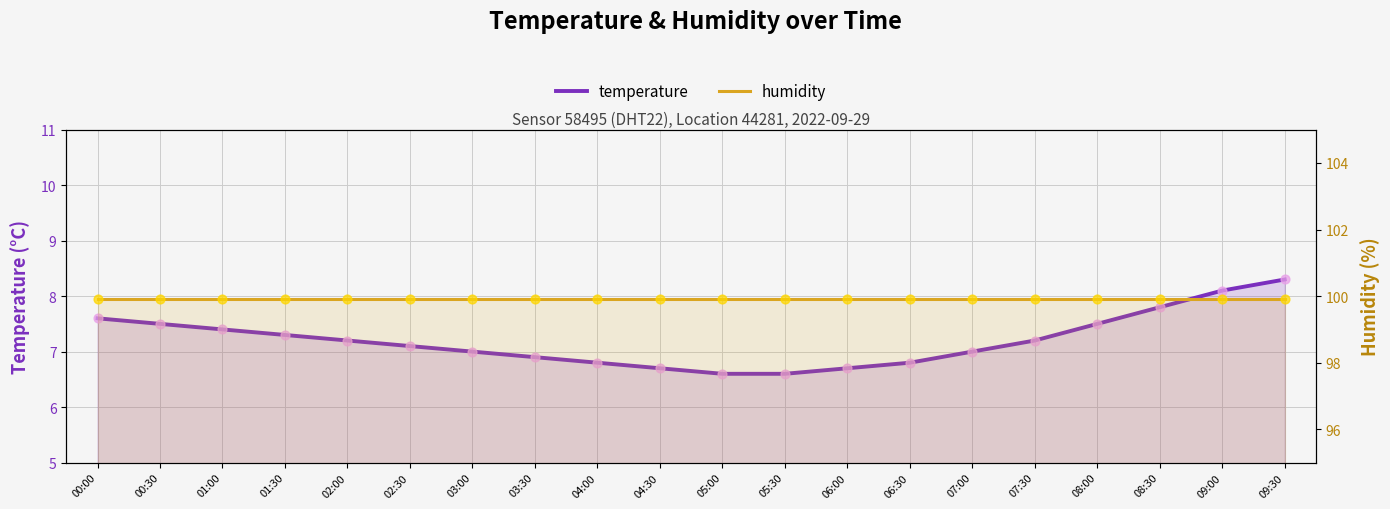

At how many categories does at least one series exceed 78?

20